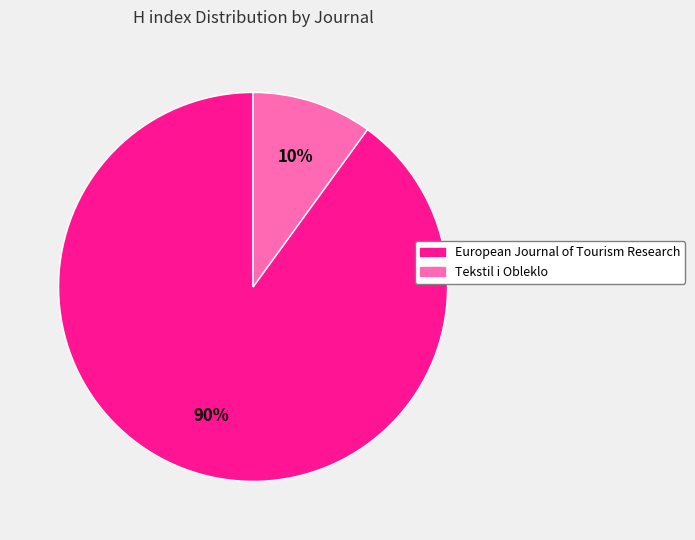

Do European Journal of Tourism Research and Tekstil i Obleklo together represent more than half of the pie?

Yes